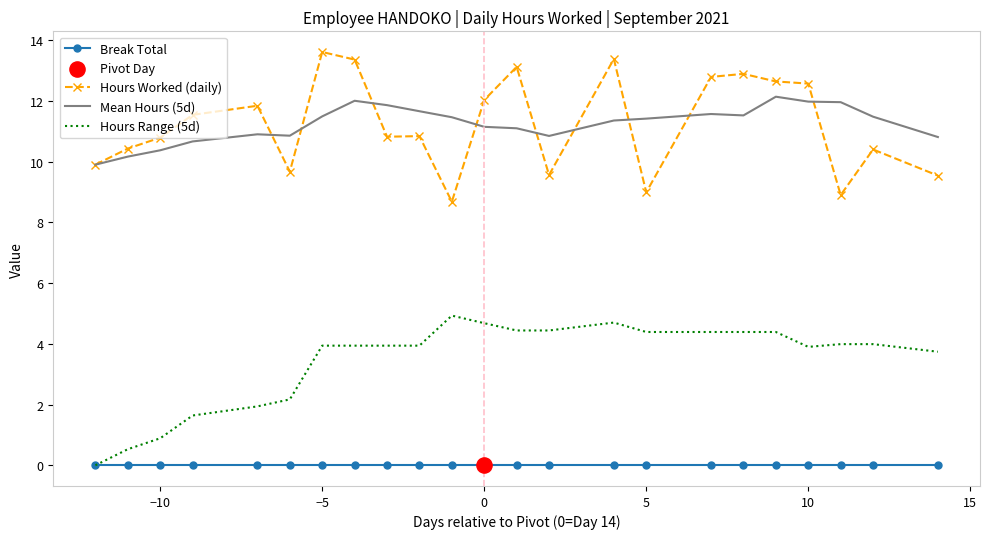

True or false: Hours Range (5d) and Mean Hours (5d) intersect in this chart.

False